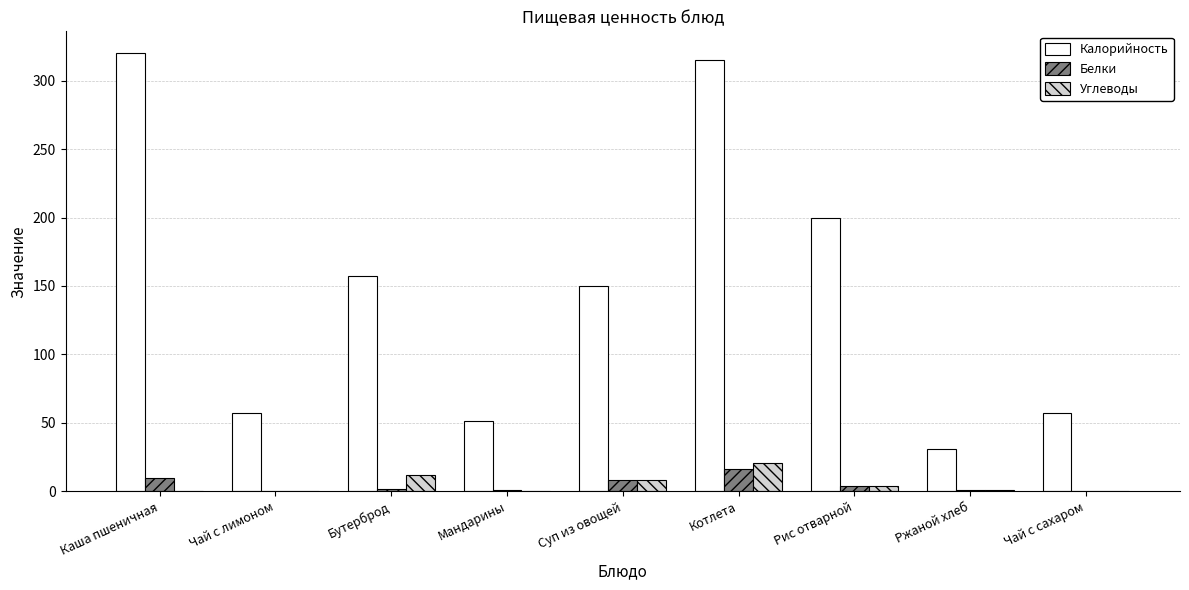

What is the sum of all Белки values?

42